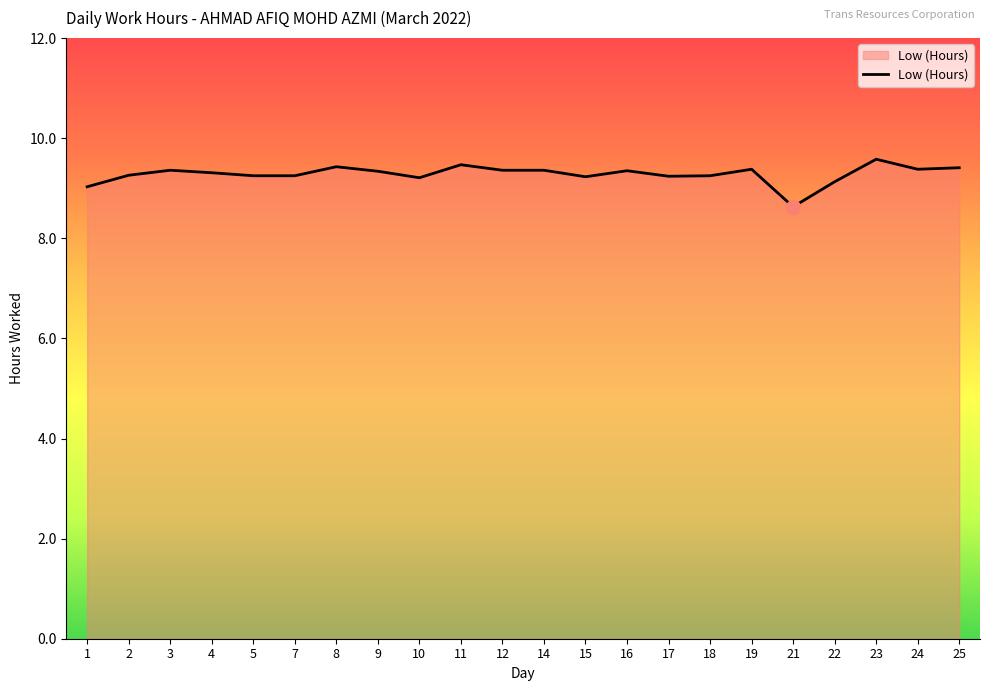

The value at 9 is 9.3. True or false?

True